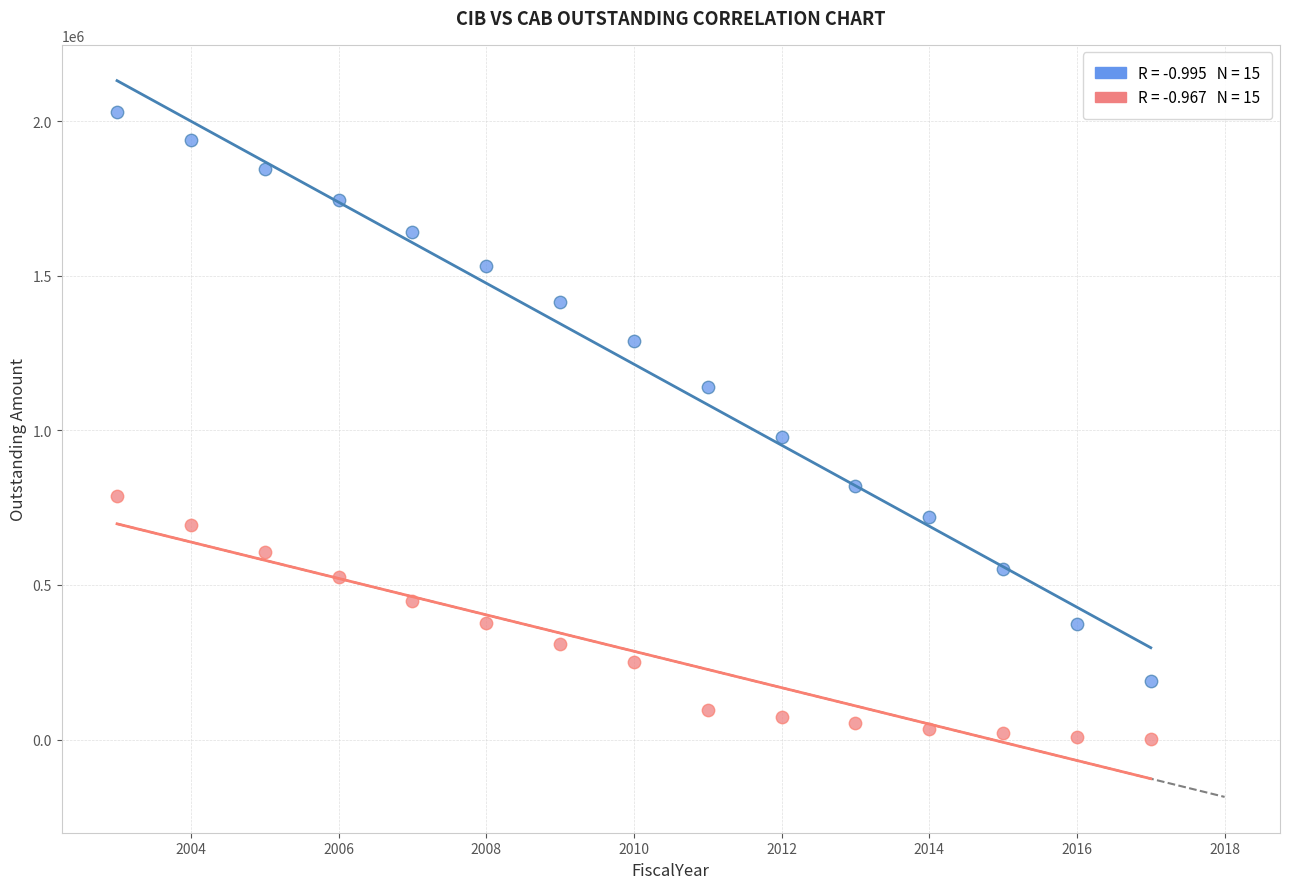

Across all series, what Y value is closest to 1016187?

980000.0